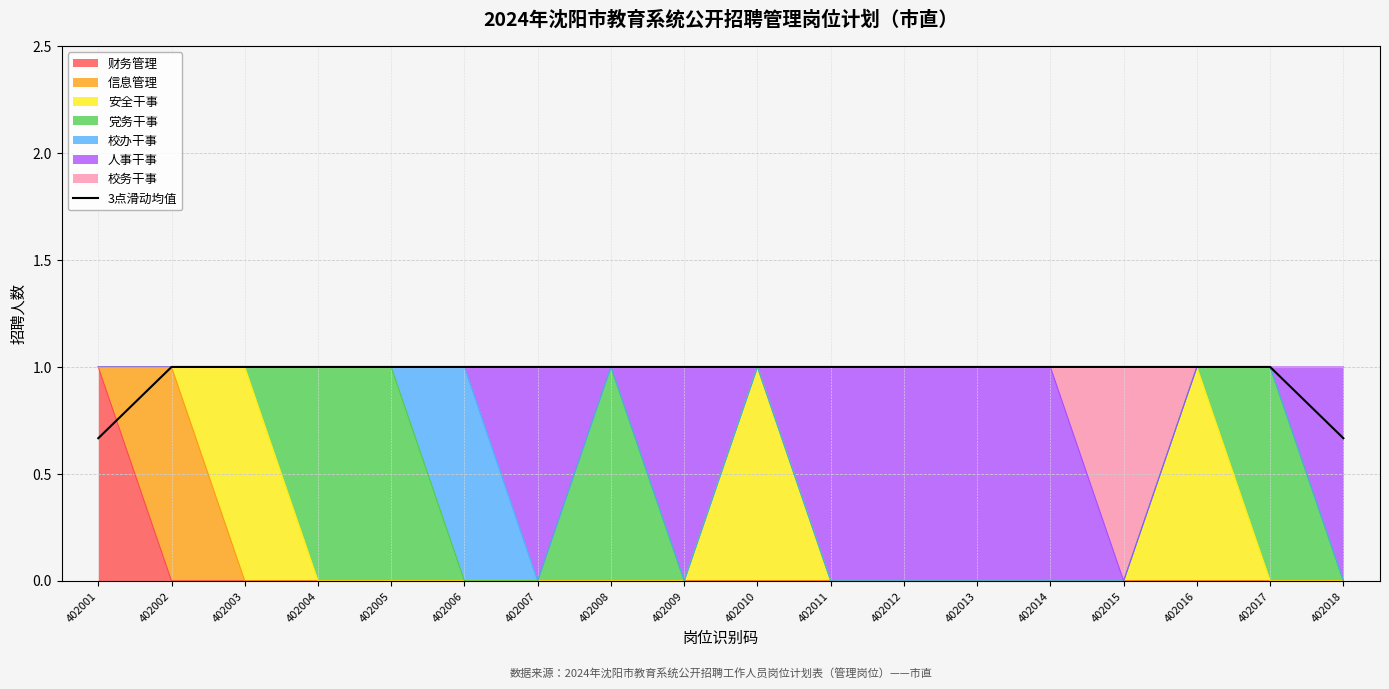

Count the values in the range 1 to 2.

16